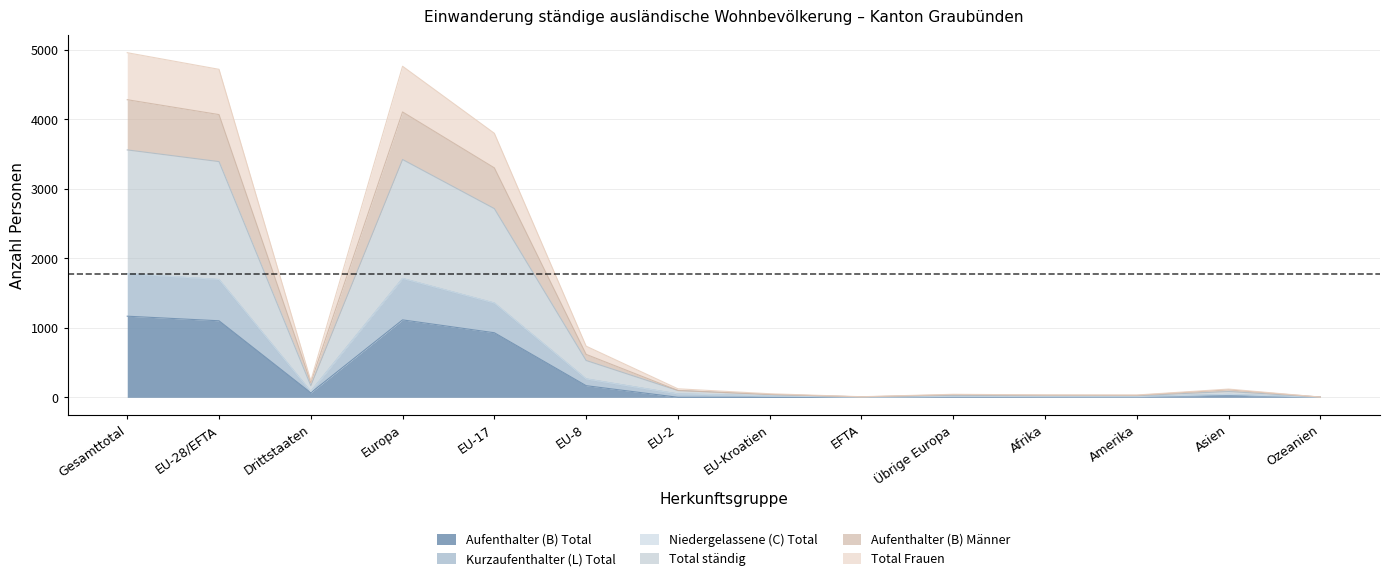

The value of Total Frauen at EU-28/EFTA is 1320. True or false?

False